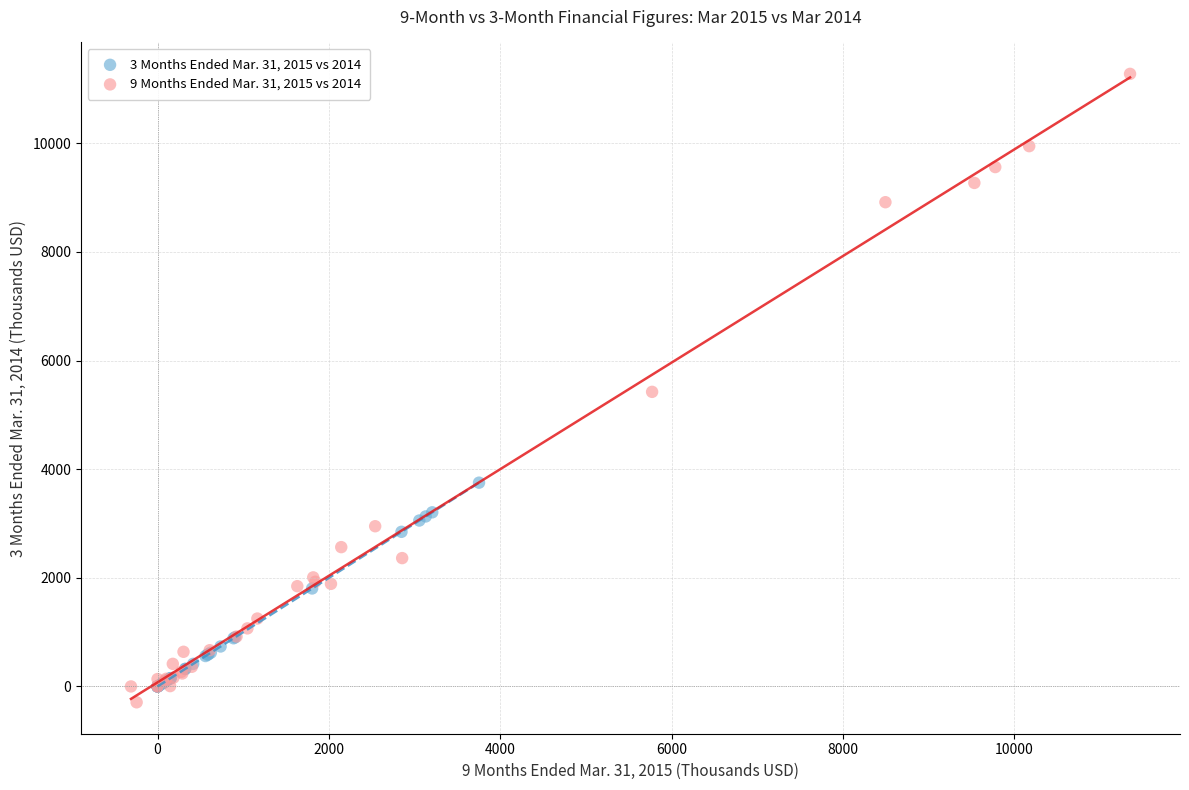

Which series has the widest spread of Y values?

9 Months Ended Mar. 31, 2015 vs 2014